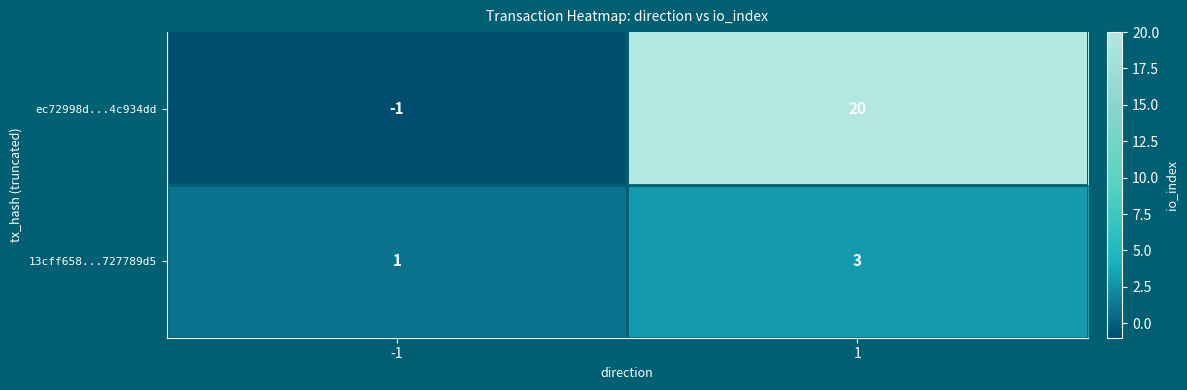

At how many categories does at least one series exceed 10?

1